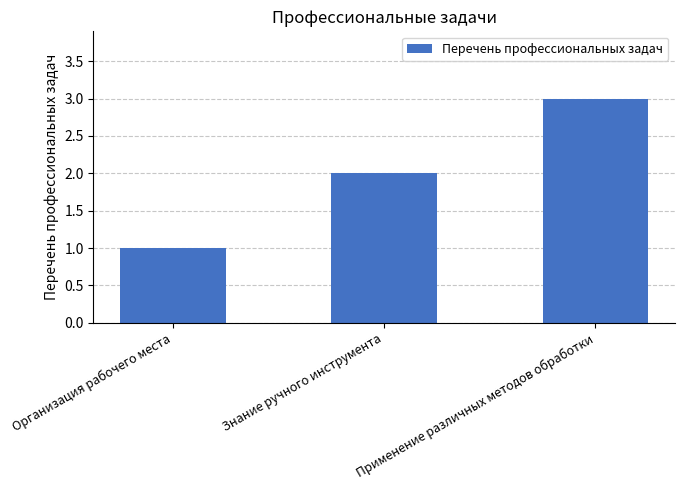

What is the change in value from Организация рабочего места to Знание ручного инструмента?

+1